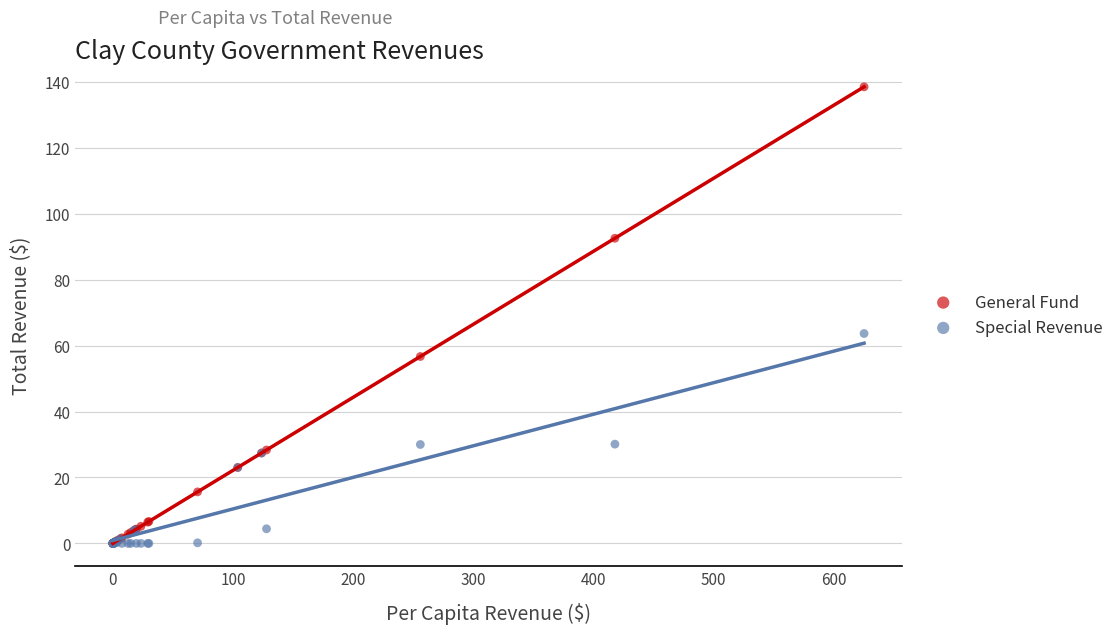

Which series reaches the maximum Y coordinate?

General Fund